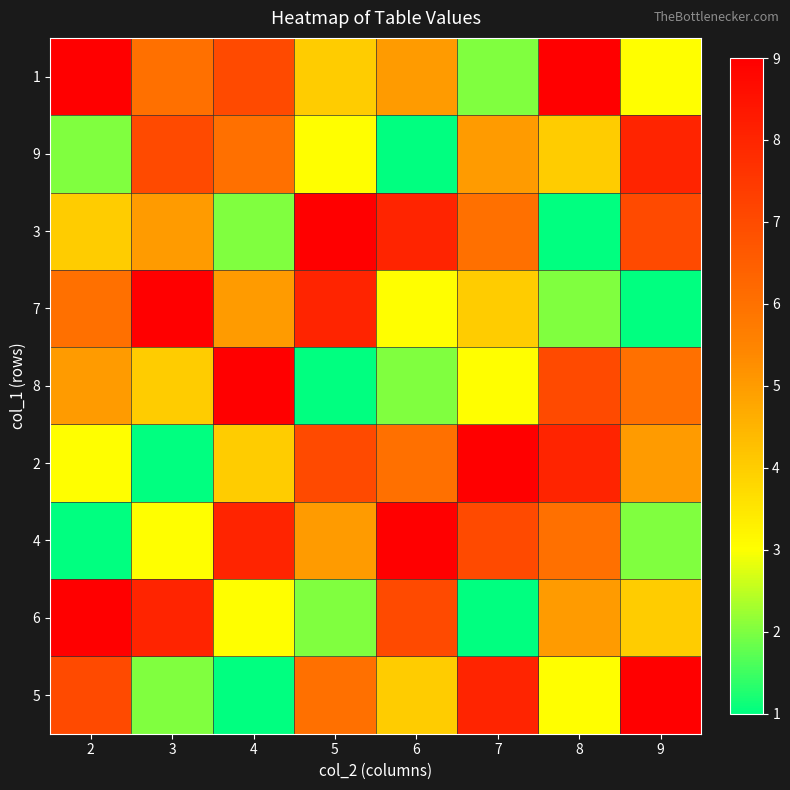

Rank the series by their maximum value, from lowest to highest.

9, 1, 3, 7, 8, 2, 4, 6, 5